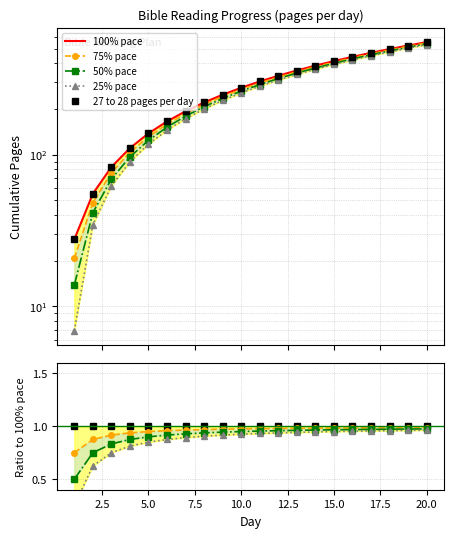

True or false: 25% pace and 27 to 28 pages per day intersect in this chart.

False